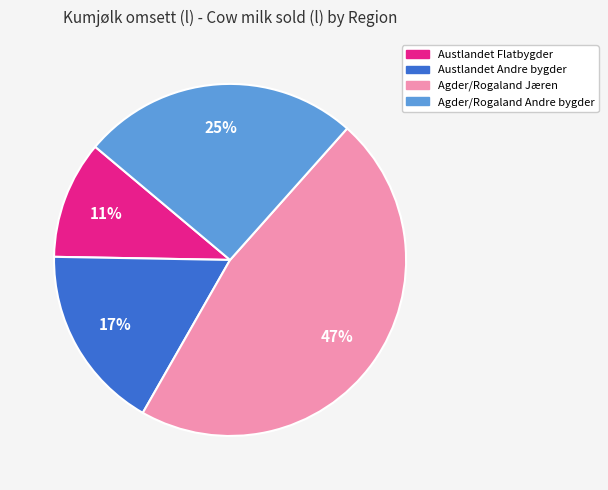

Rank the categories by value from highest to lowest.

Agder/Rogaland Jæren, Agder/Rogaland Andre bygder, Austlandet Andre bygder, Austlandet Flatbygder